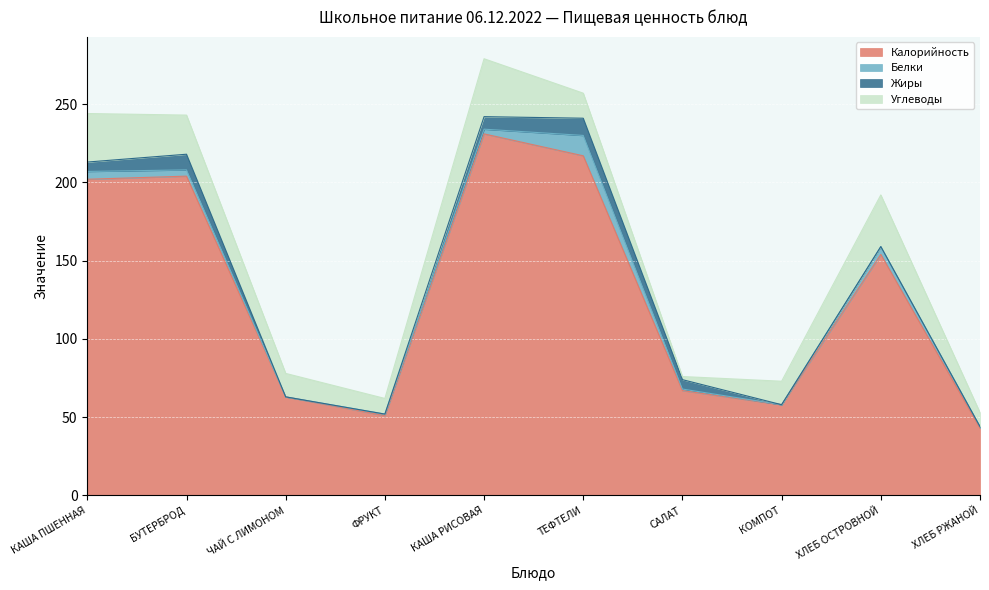

In Белки, how many points are lower than both neighbors (excluding endpoints)?

2